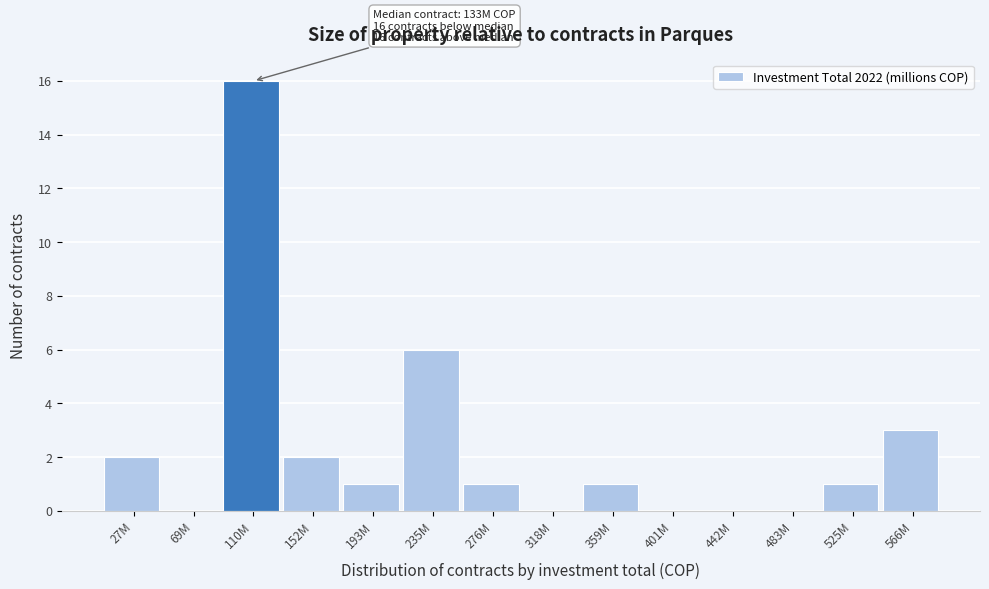

Reading left to right, transcribe all the data shown in this chart.

27M=2	69M=0	110M=16	152M=2	193M=1	235M=6	276M=1	318M=0	359M=1	401M=0	442M=0	483M=0	525M=1	566M=3